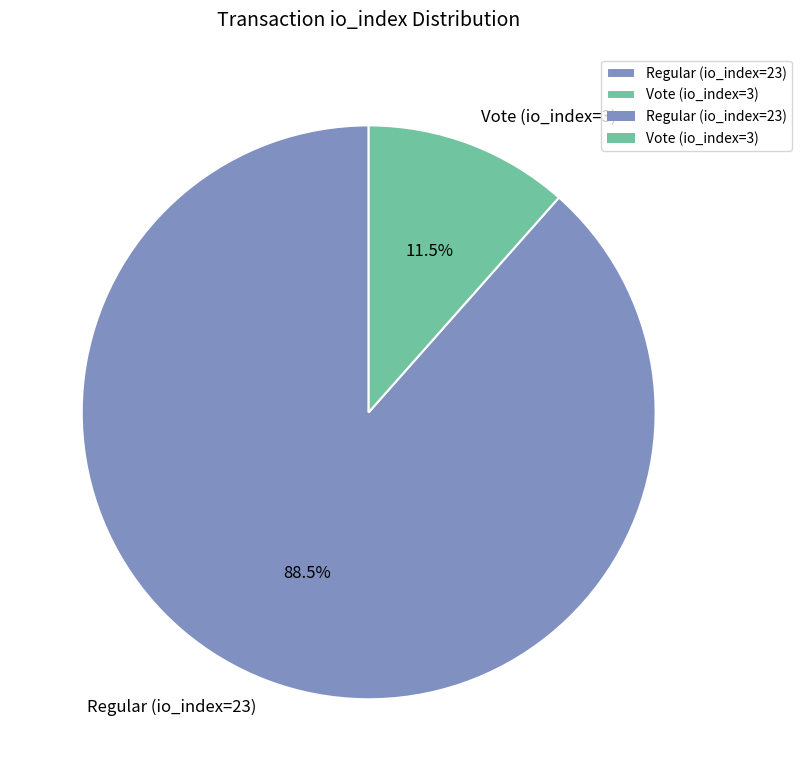

Rank the categories by value from lowest to highest.

Vote (io_index=3), Regular (io_index=23)